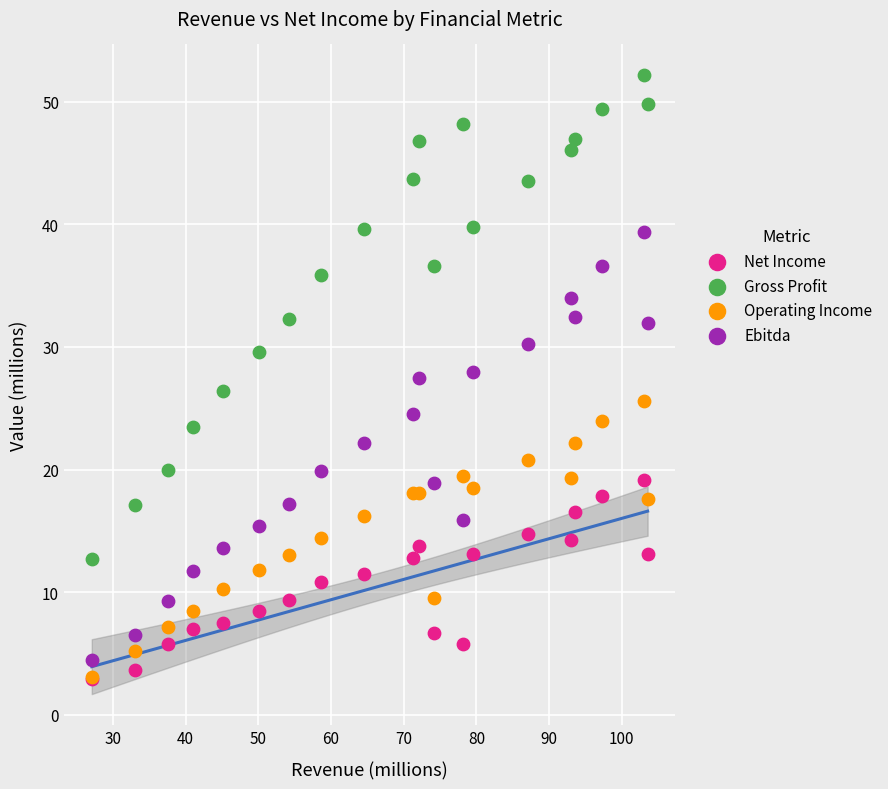

What are all the series names shown in the legend?

Net Income, Gross Profit, Operating Income, Ebitda